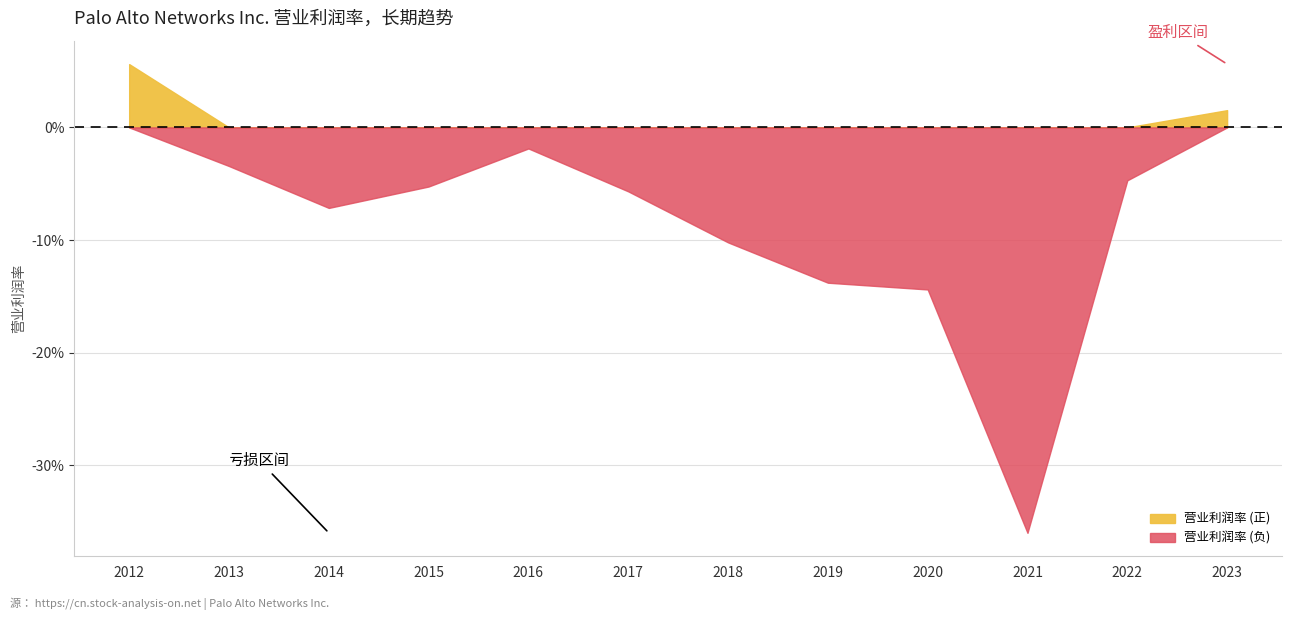

What is the minimum value shown in the chart?

-0.4